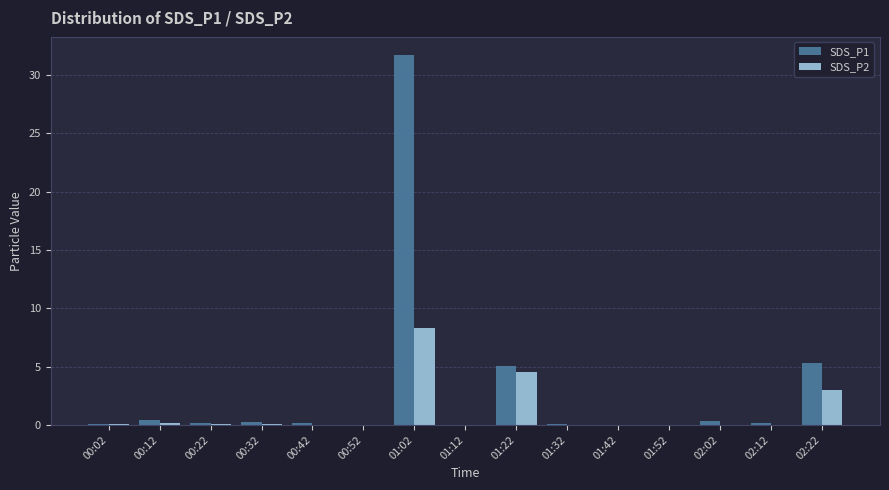

At which category is the sum across all series the highest?

01:02